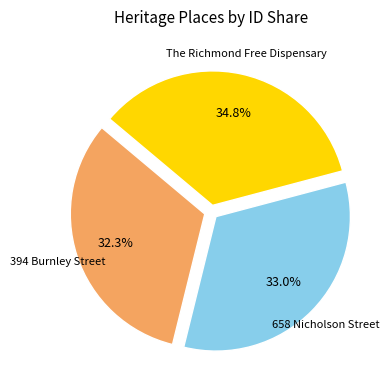

Is there any slice that represents more than half of the pie?

No